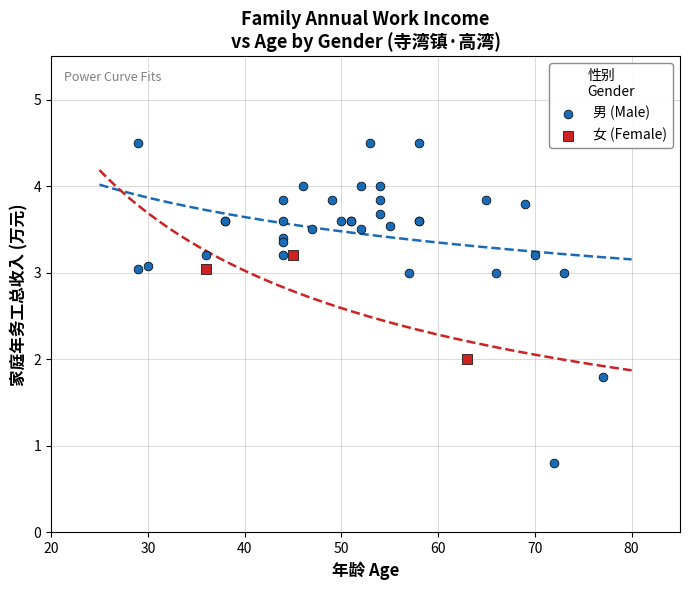

Which series contains the lowest Y value?

男 (Male)